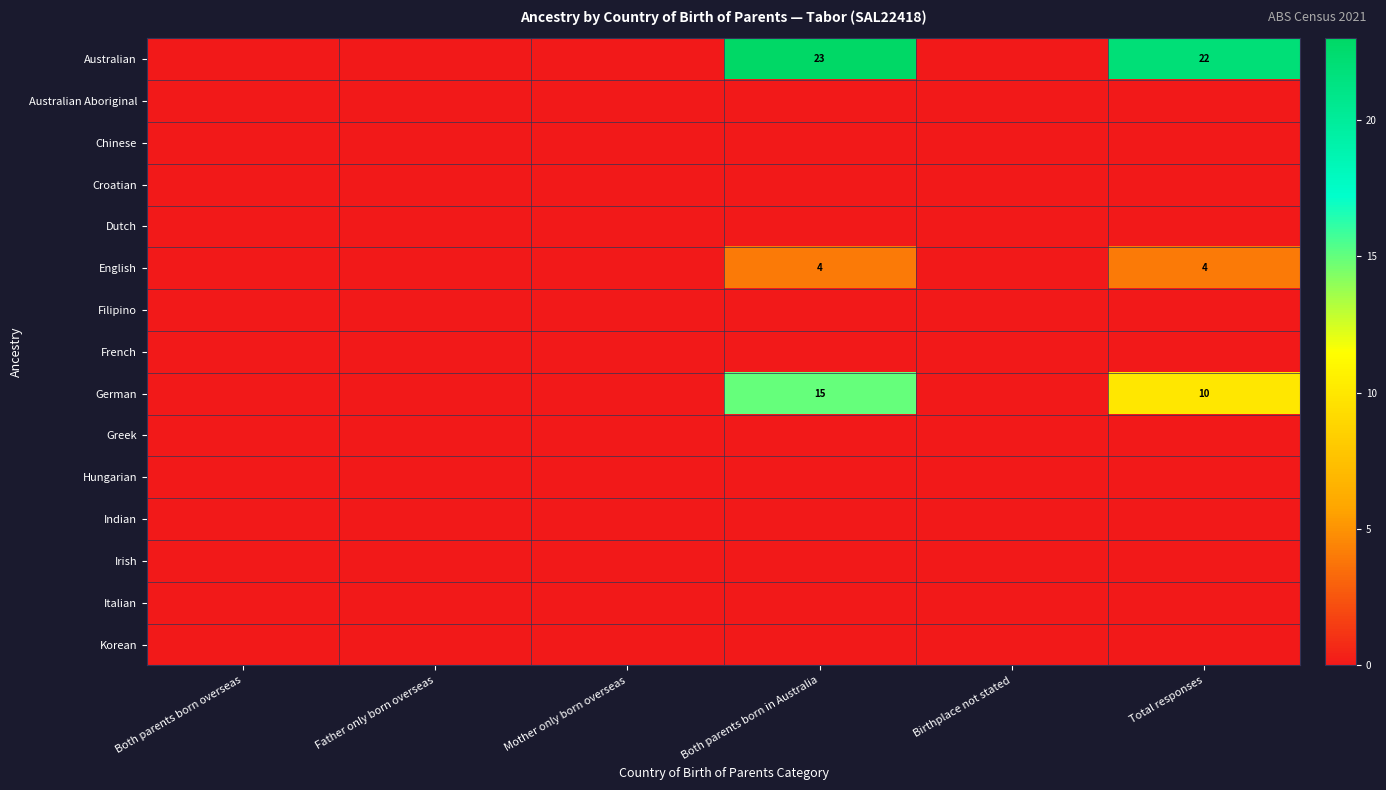

Is it true that German equals 5 at Total responses?

False